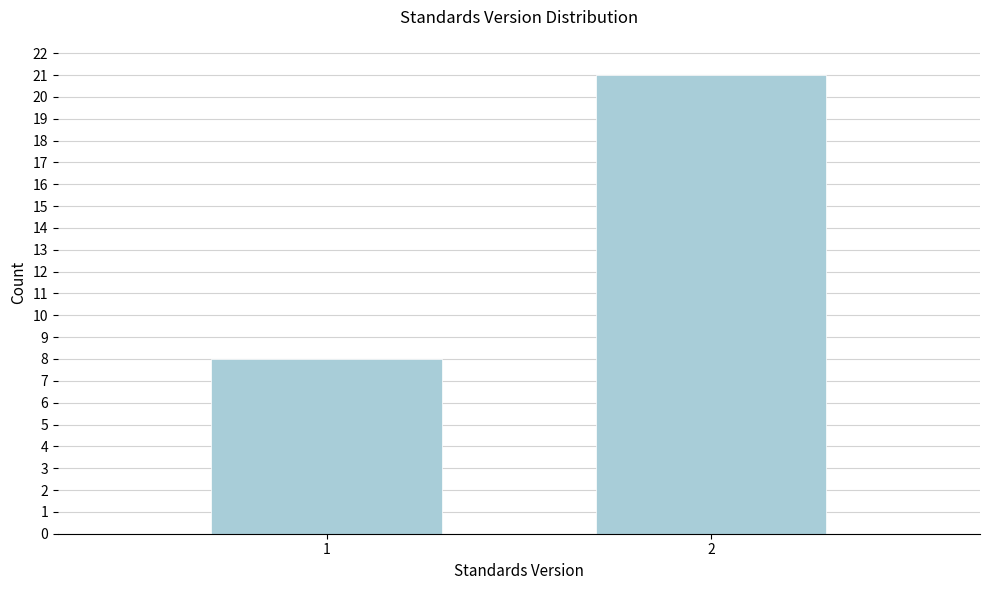

Reading right to left, transcribe all the data shown in this chart.

2=21	1=8